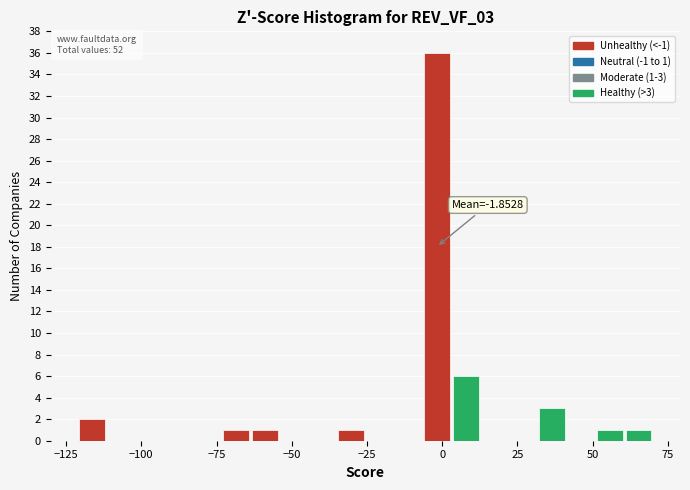

Around what value on the x-axis is the tallest bar? Give the approximate position of its centre, as read against the axis.

0